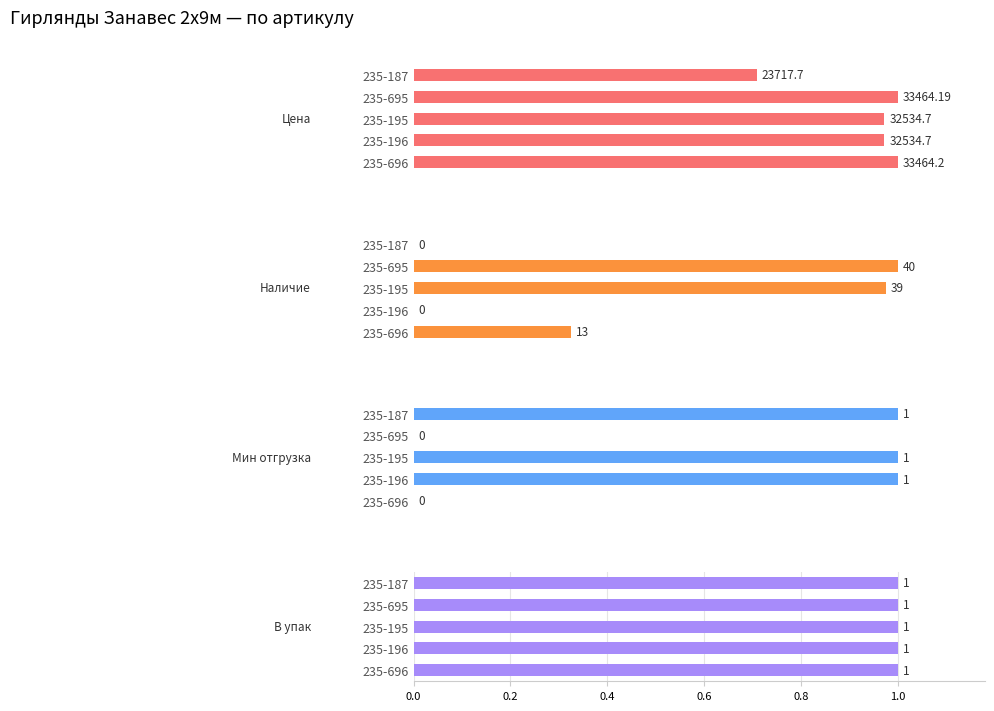

What are all the series names shown in the legend?

Цена, Наличие, Мин отгрузка, В упак